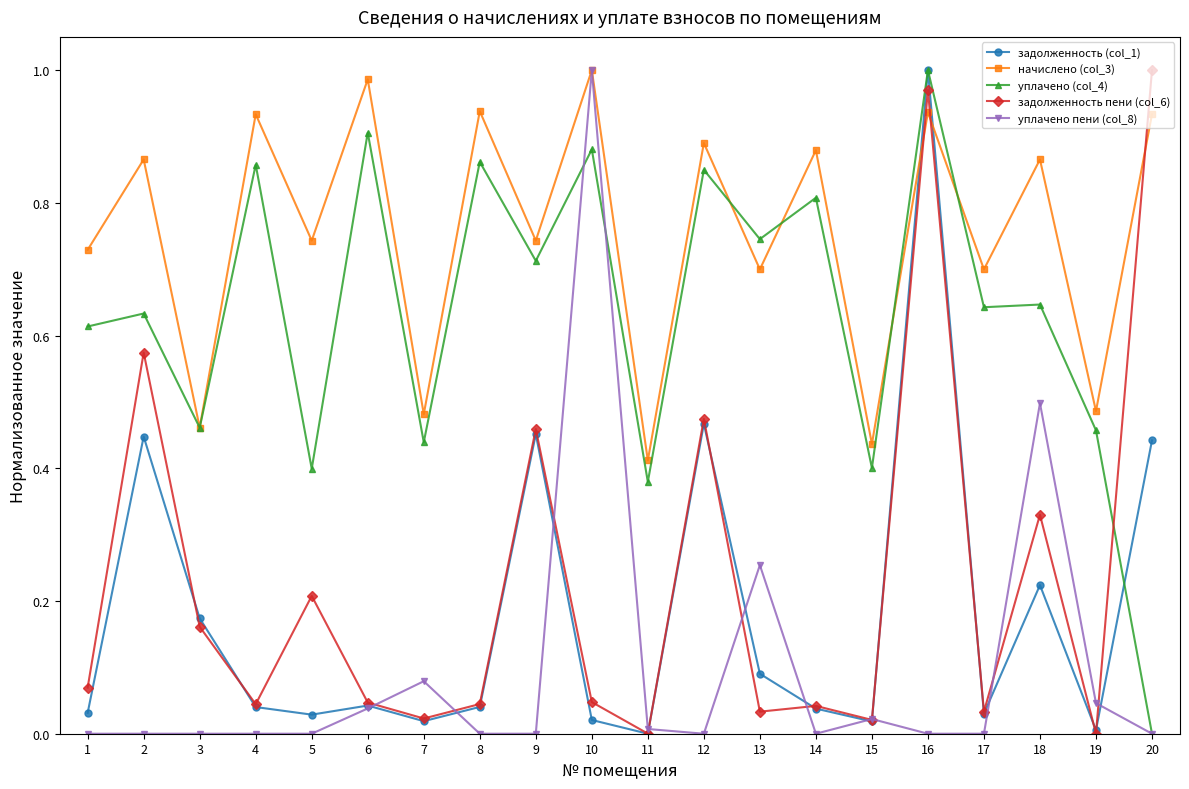

True or false: задолженность пени (col_6) has a value of 0.0 at 7.

True